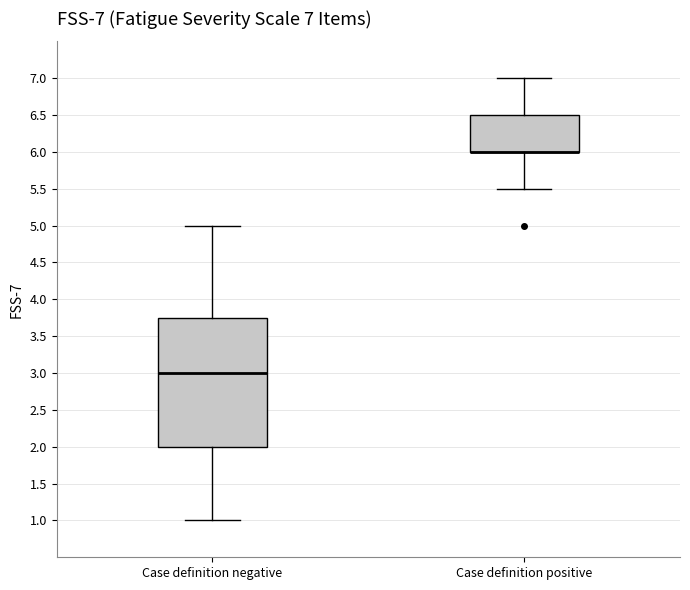

Comparing the boxes themselves (not the whiskers), which one is the tallest?

Case definition negative